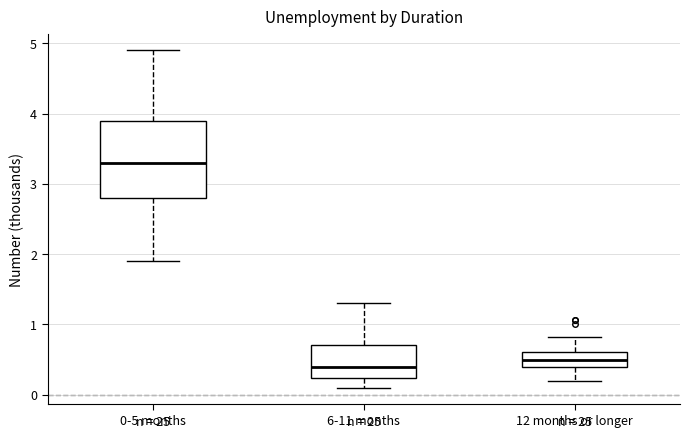

Comparing the boxes themselves (not the whiskers), which one is the tallest?

0-5 months